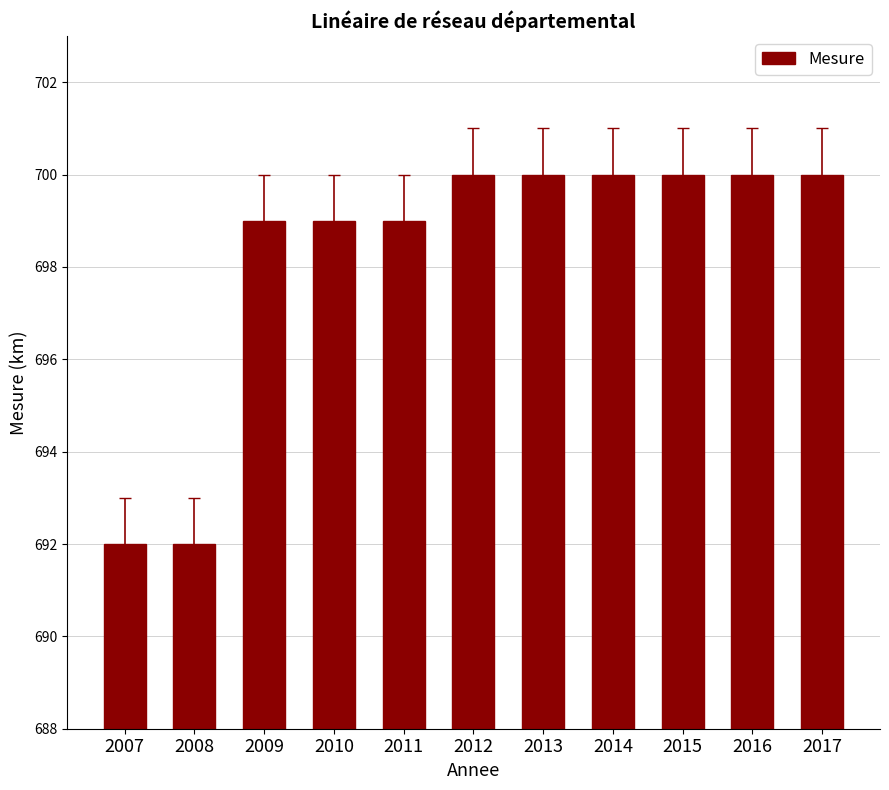

What is the minimum value shown in the chart?

692